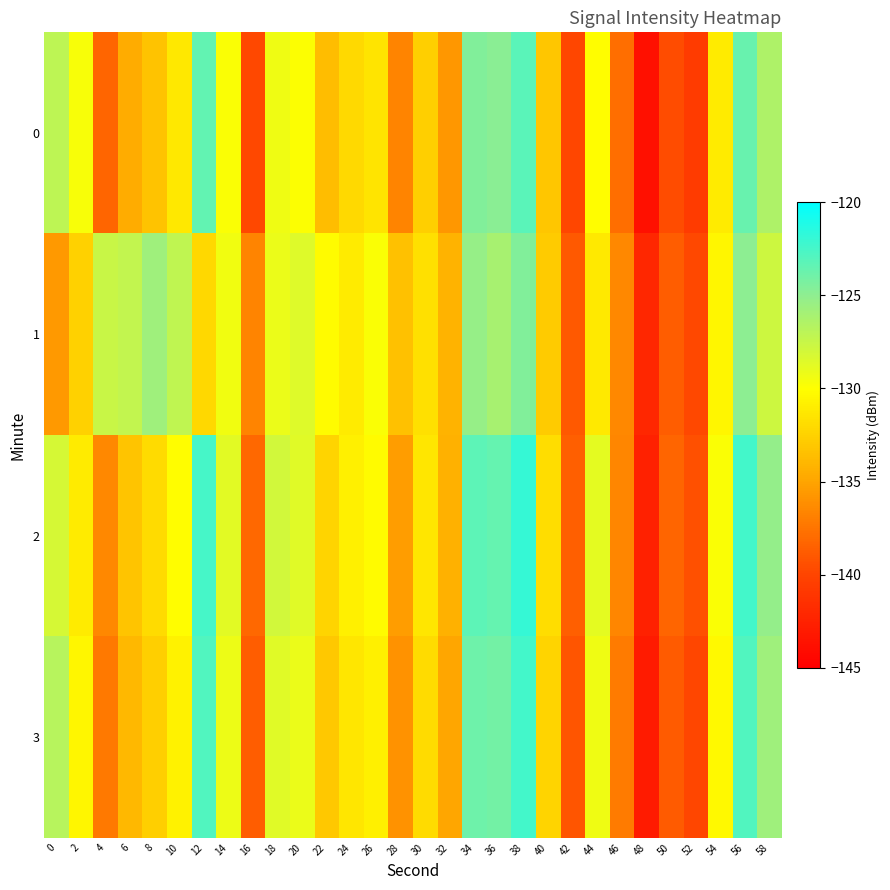

What is the difference between the highest and lowest values at 38?

2.6